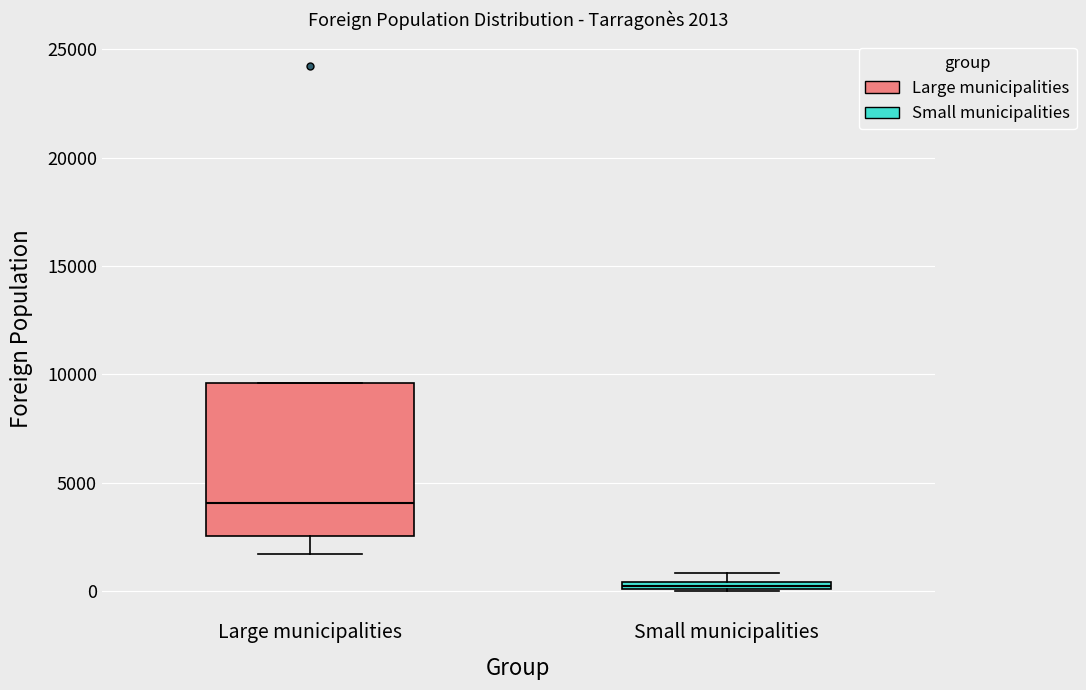

Which box's median line is the highest?

Large municipalities